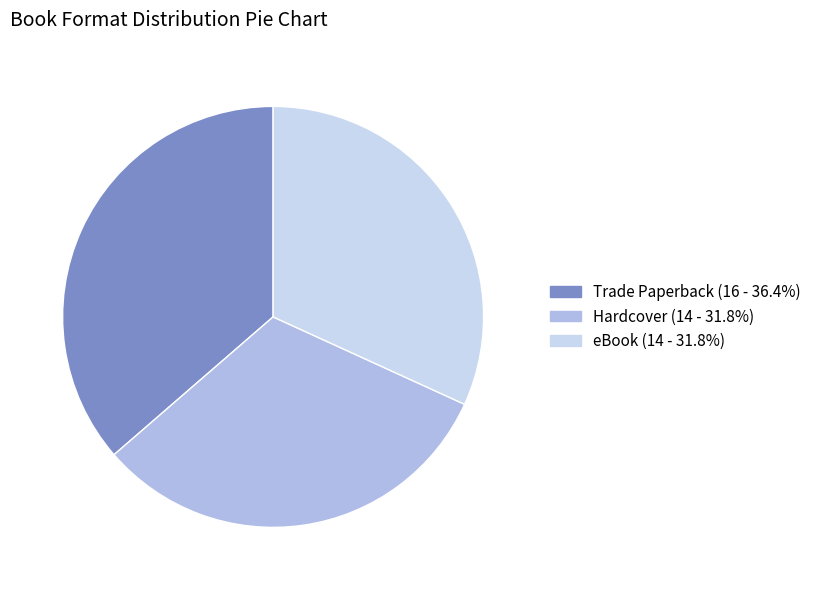

How many slices are in this pie chart?

3